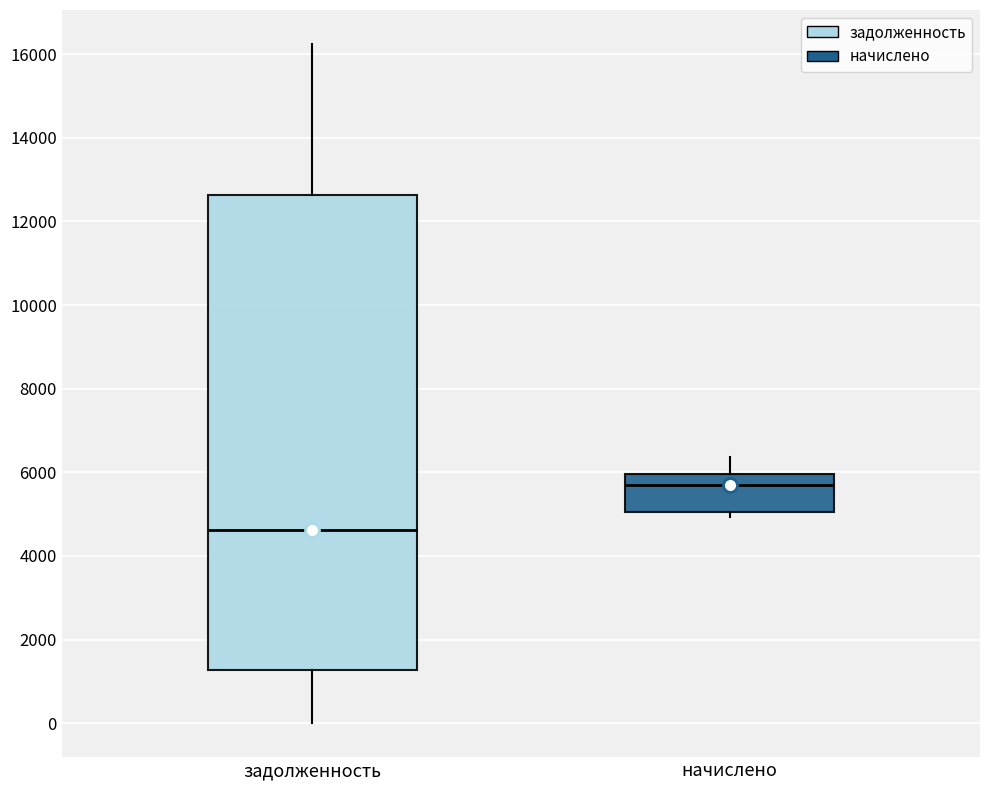

Reading left to right, read every box against the y-axis: the position of its median line, the range the box covers, and the ends of its whiskers. The values are not printed on the chart, so give them approximately, as read against the axis.

задолженность: median 4600, box 1200 to 12600, whiskers 0 to 16200
начислено: median 5600, box 5000 to 6000, whiskers 5000 (just below the box's lower edge) to 6400